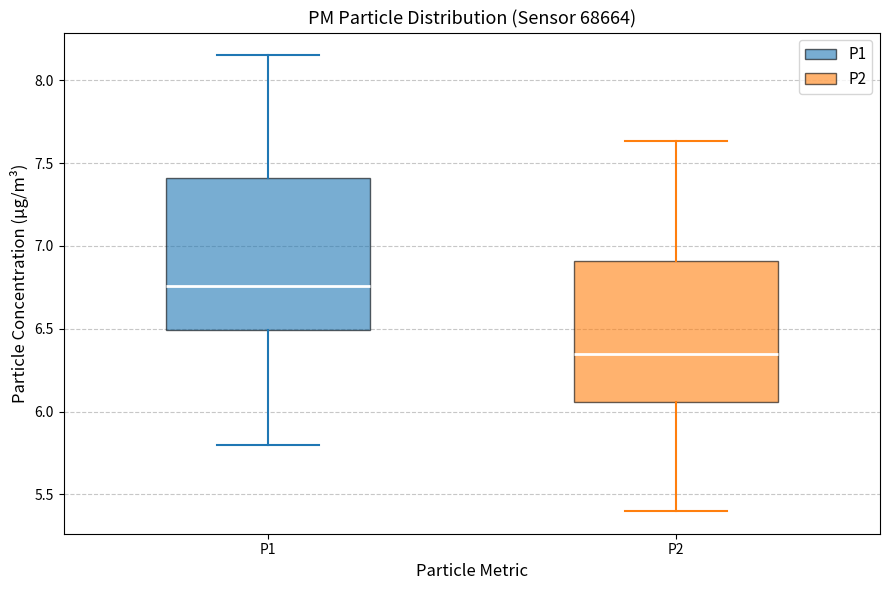

Where does the upper whisker of the box for P2 end on the y-axis? The values are not printed on the chart, so give them approximately, as read against the axis.

7.65